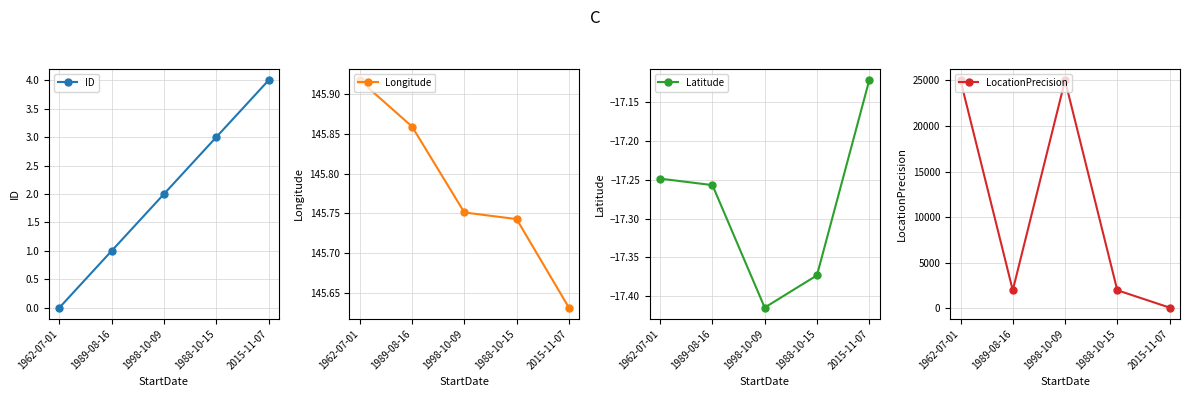

Is the value of ID at 1962-07-01 greater than the value of LocationPrecision at 1998-10-09?

No